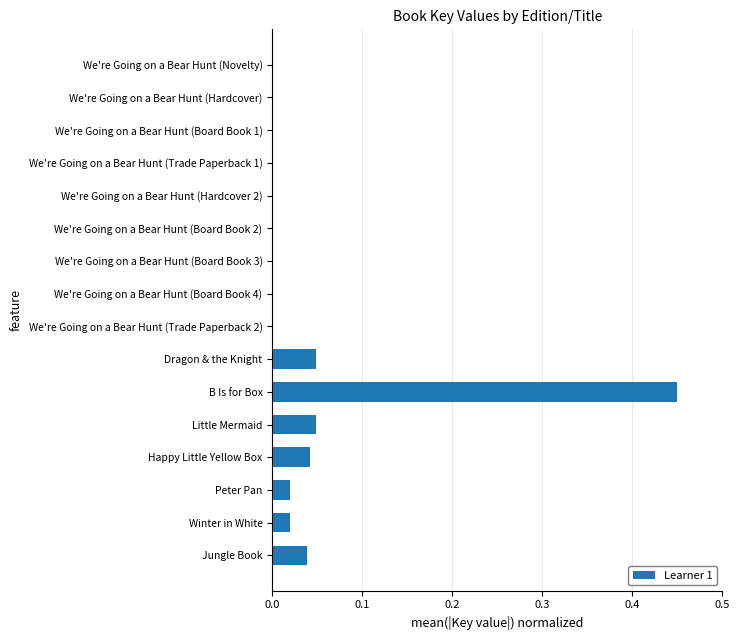

Which category has the highest value across all series?

B Is for Box